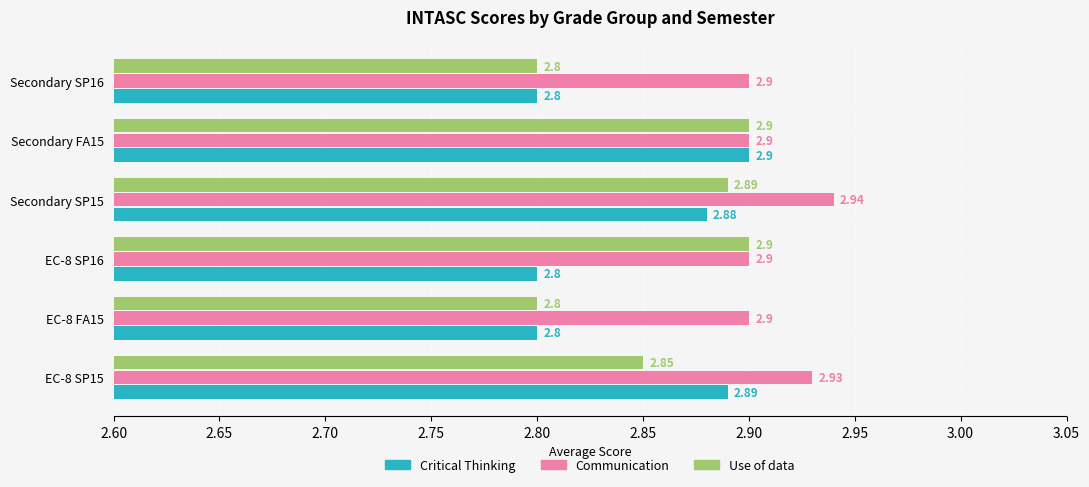

Which series has the largest total across all categories?

Communication